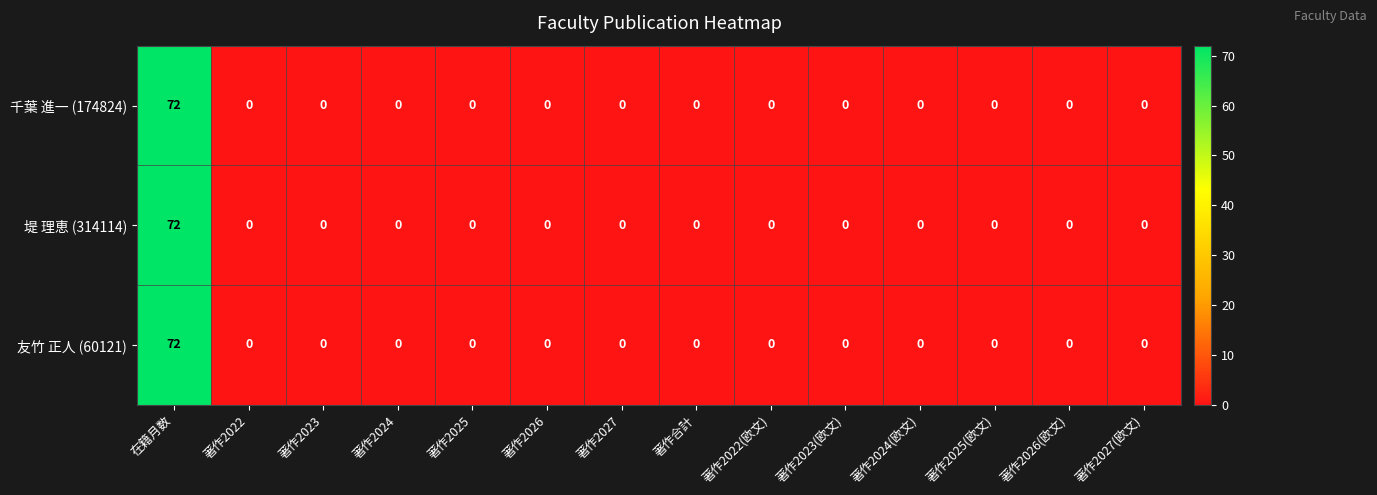

True or false: 千葉 進一 (174824) has a value of 0 at 著作2025(欧文).

True